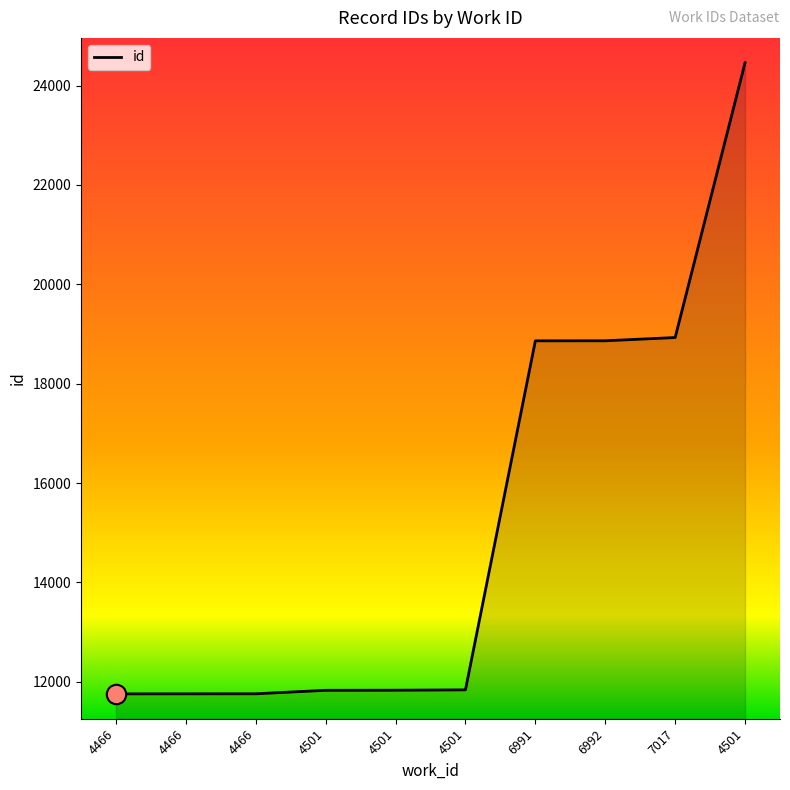

Does the chart display data point markers on the line(s)?

No